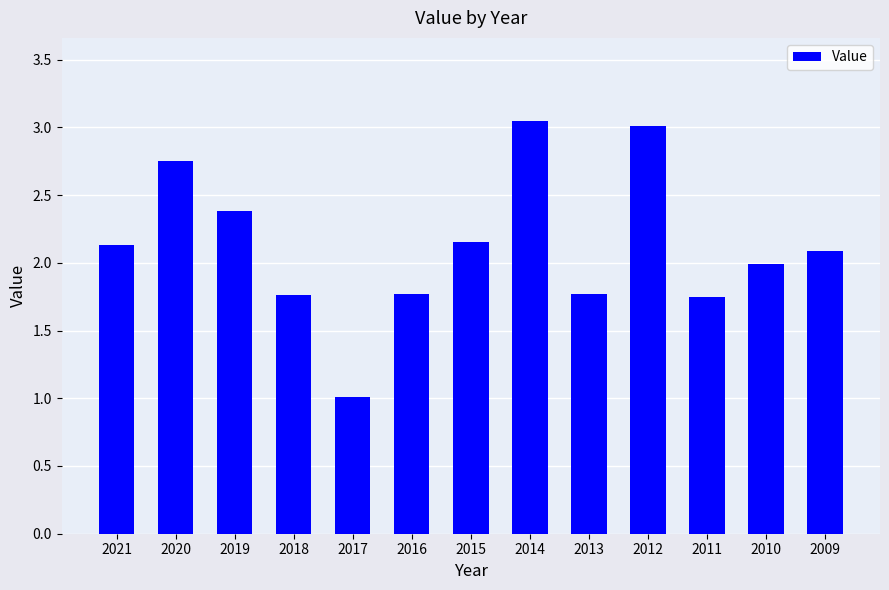

What is the ratio of the value at 2017 to the value at 2011?

0.6